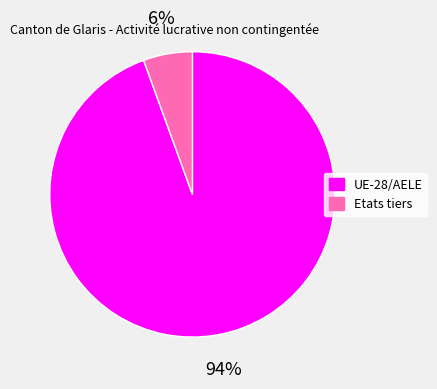

Is the sum of Etats tiers and UE-28/AELE greater than half?

Yes